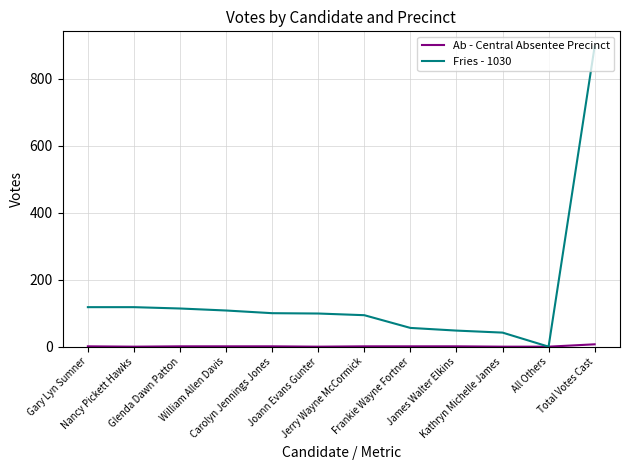

Which series has the largest total across all categories?

Fries - 1030